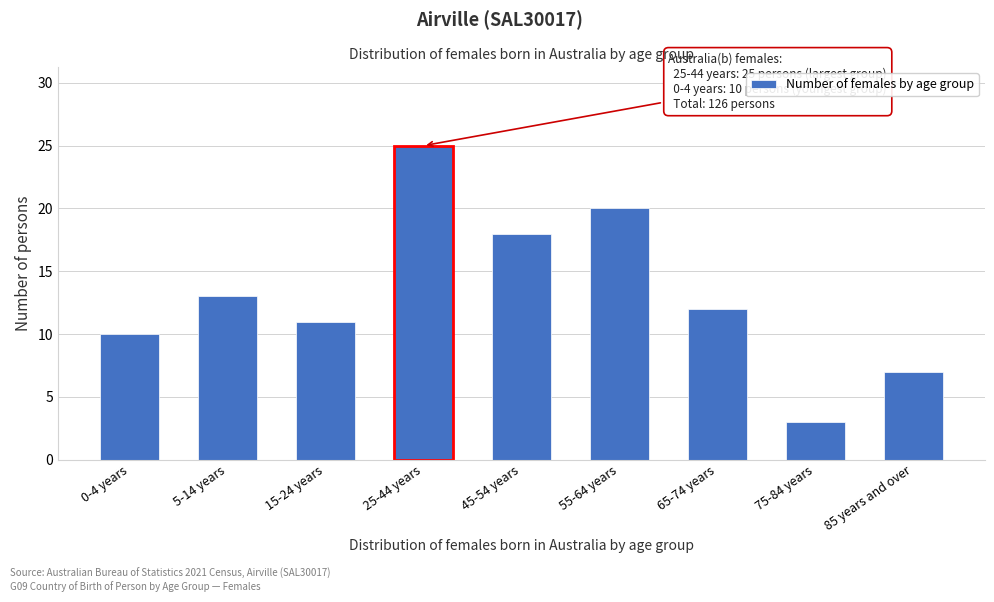

Reading left to right, extract all data points from this chart.

10	13	11	25	18	20	12	3	7